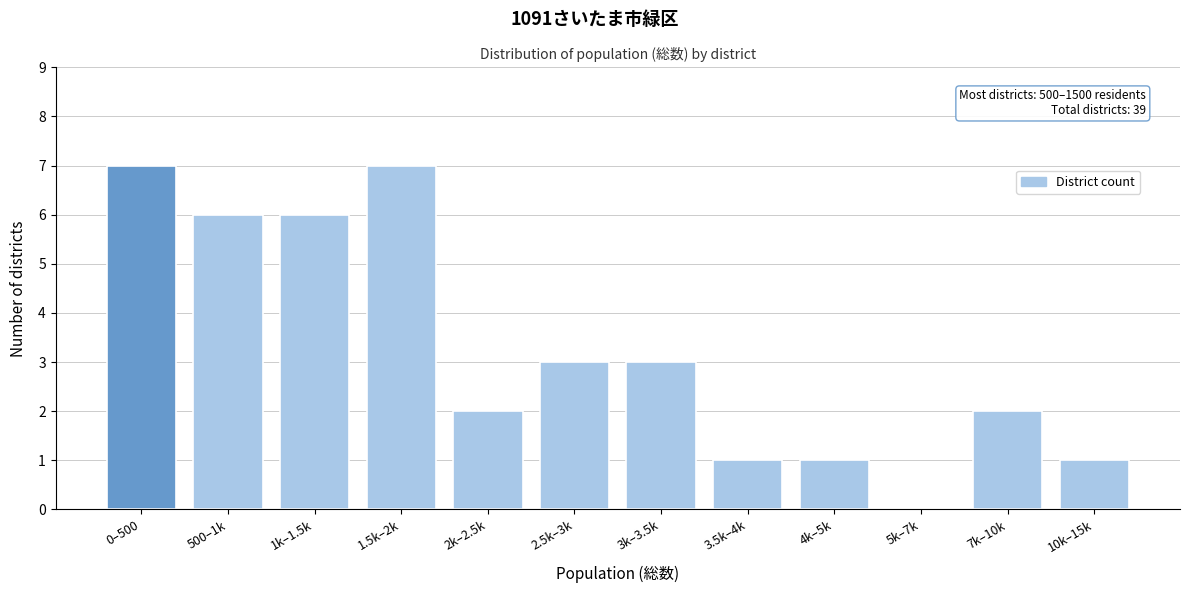

Reading left to right, what are all the values shown in this chart?

0–500=7	500–1k=6	1k–1.5k=6	1.5k–2k=7	2k–2.5k=2	2.5k–3k=3	3k–3.5k=3	3.5k–4k=1	4k–5k=1	5k–7k=0	7k–10k=2	10k–15k=1